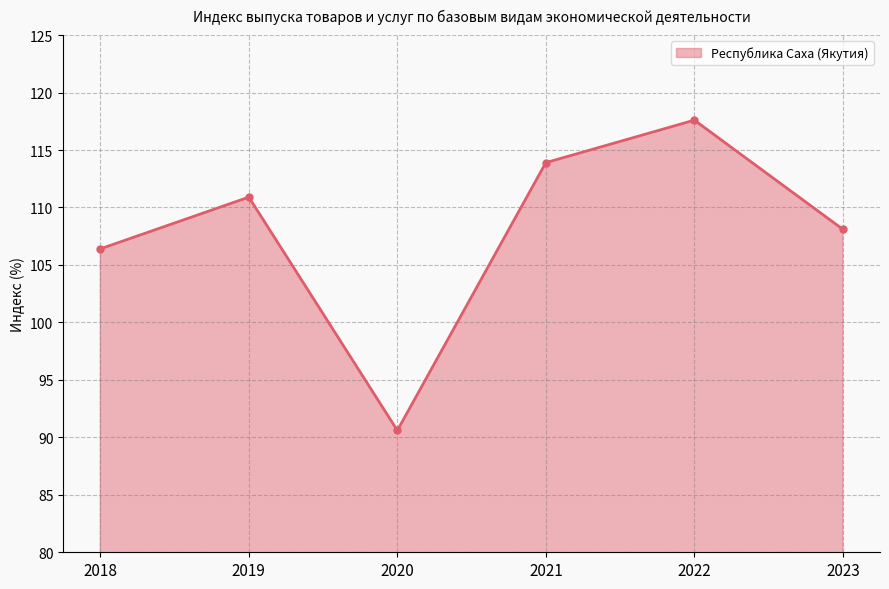

Rank the categories by value from highest to lowest.

2022, 2021, 2019, 2023, 2018, 2020